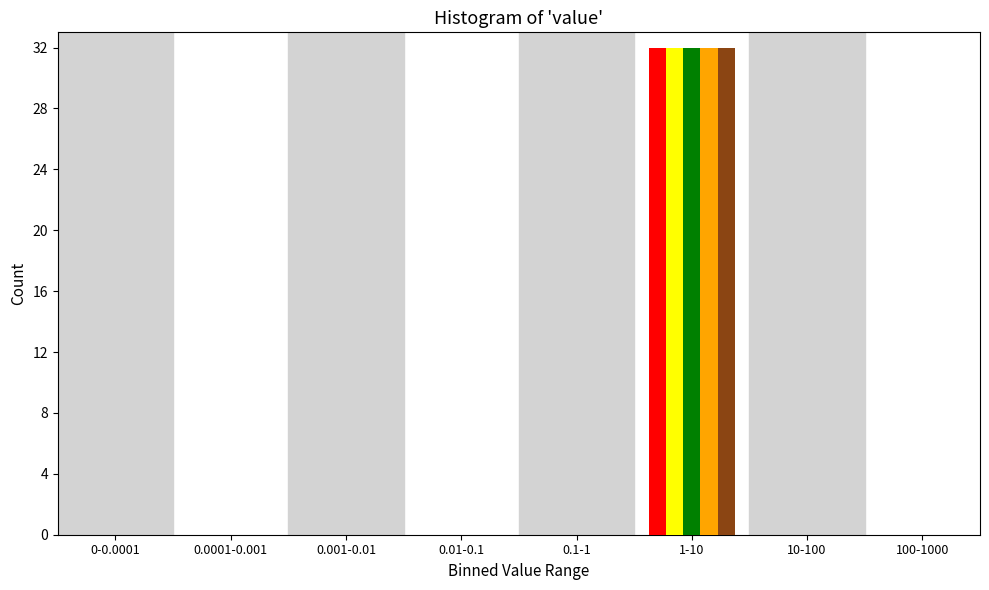

What is the total value across all series at 1-10?

160